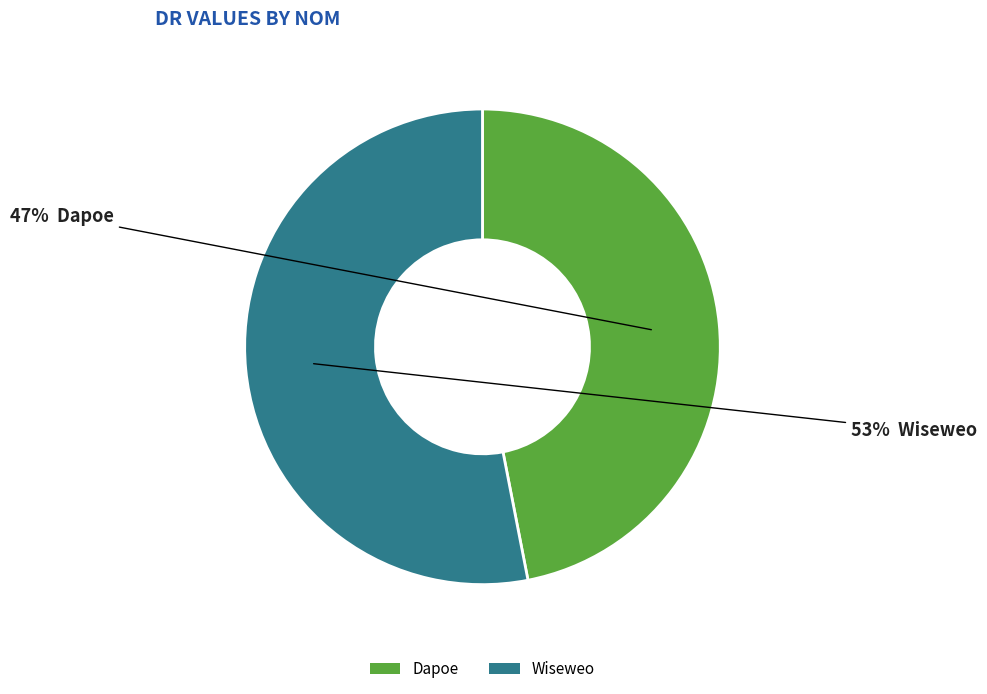

Is the sum of Dapoe and Wiseweo greater than half?

Yes